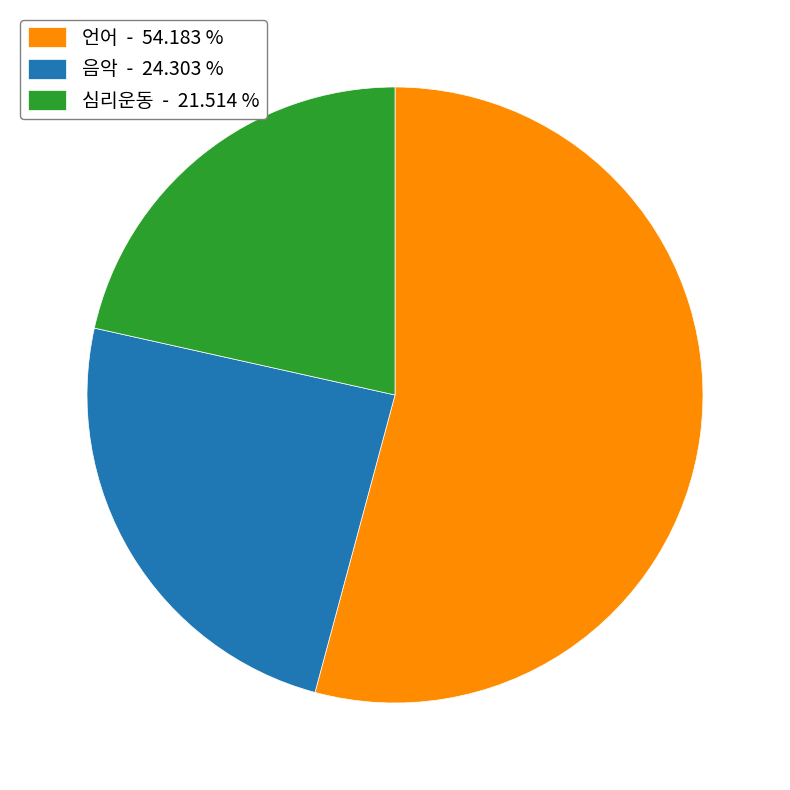

How many slices are in this pie chart?

3